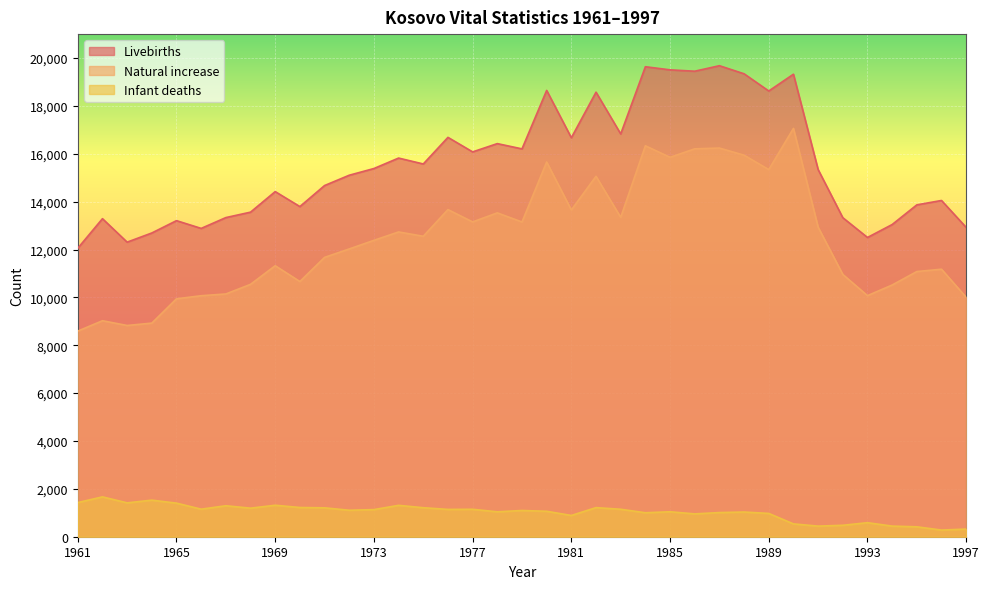

True or false: Livebirths and Infant deaths intersect in this chart.

False